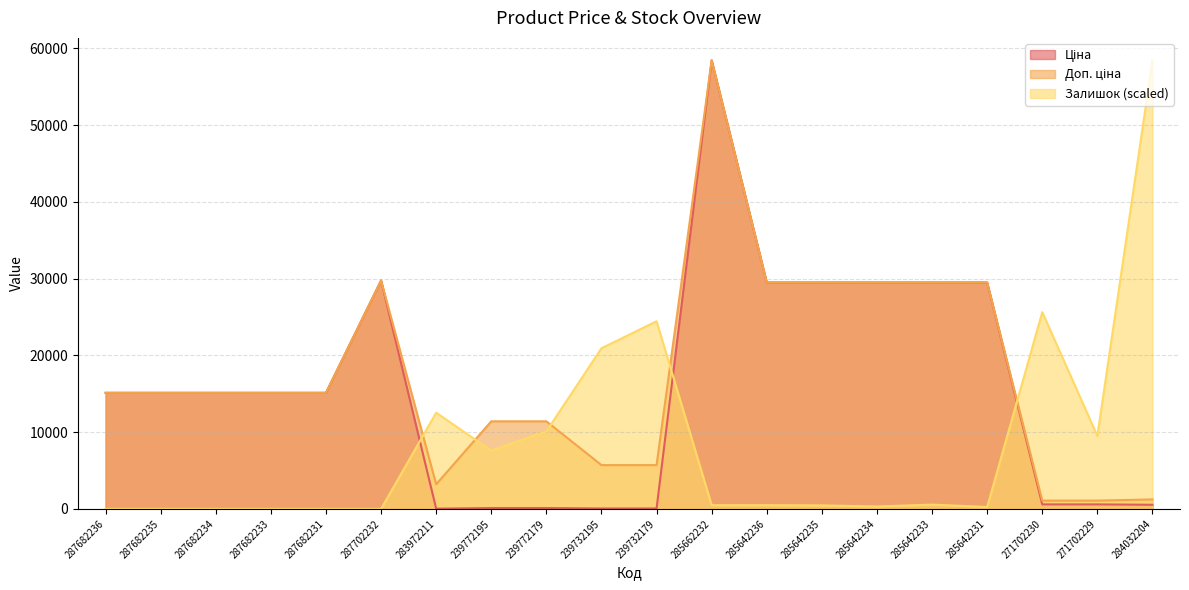

What is the difference between the highest and lowest values at 239732179?

24386.0